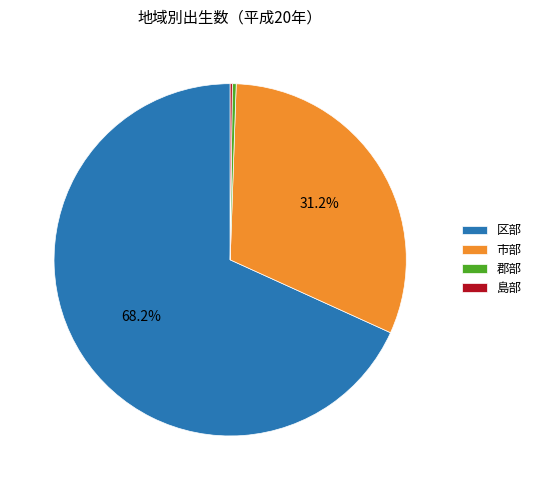

What is the largest slice in the pie chart?

区部